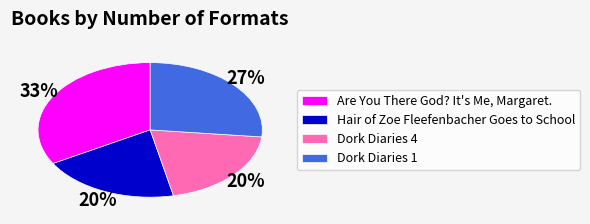

Combined, do Dork Diaries 4 and Are You There God? It's Me, Margaret. account for over 50%?

Yes